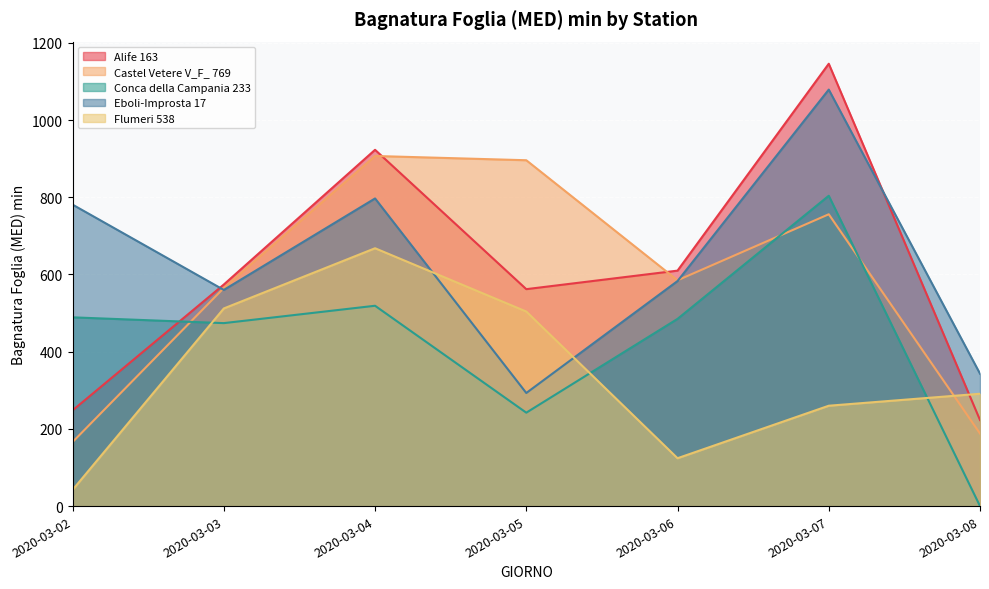

At which label does Alife 163 first exceed 574?

2020-03-04